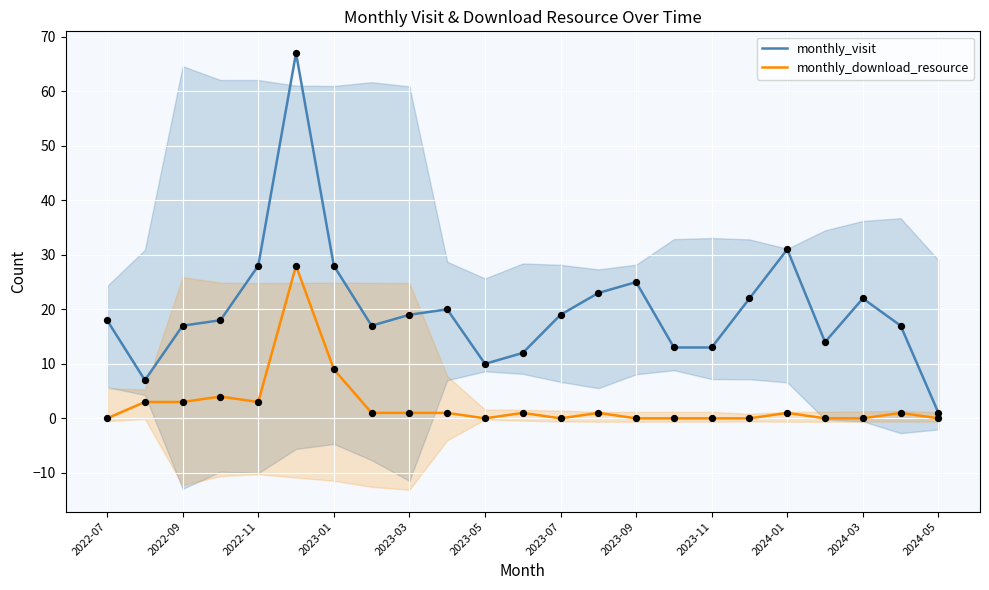

Which series has the largest total across all categories?

monthly_visit